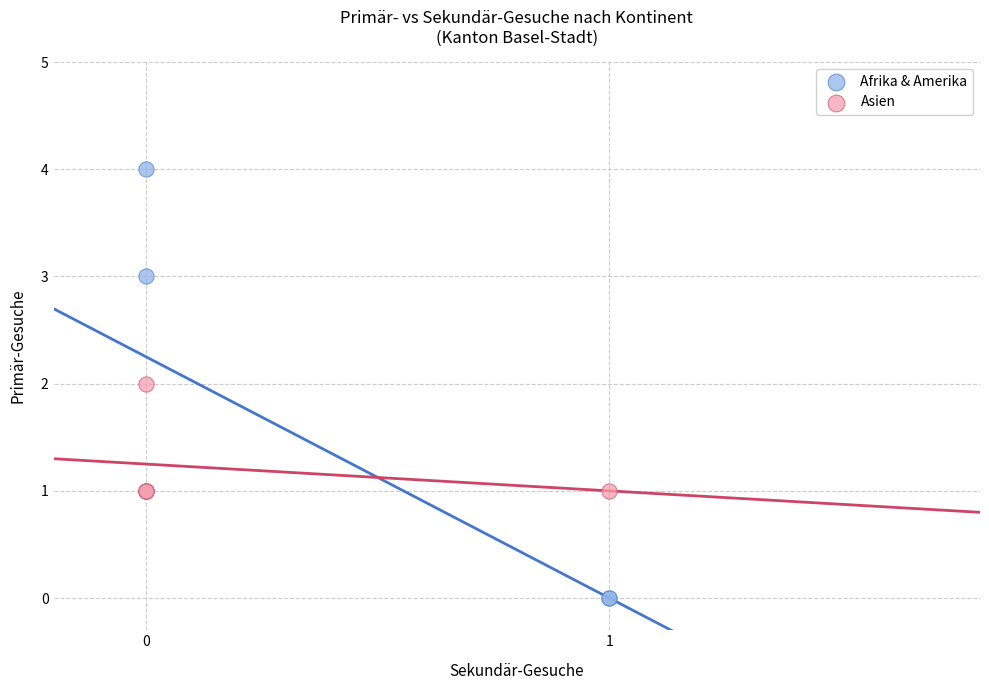

What are all the series names shown in the legend?

Afrika & Amerika, Asien